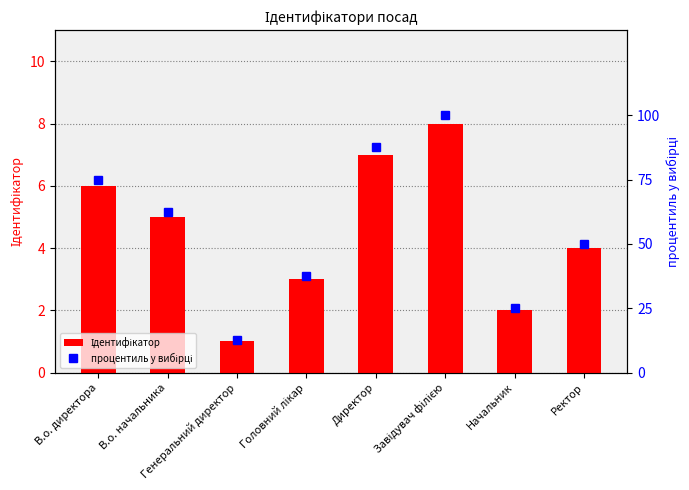

Rank the series by their average value, from highest to lowest.

процентиль у вибірці, Ідентифікатор